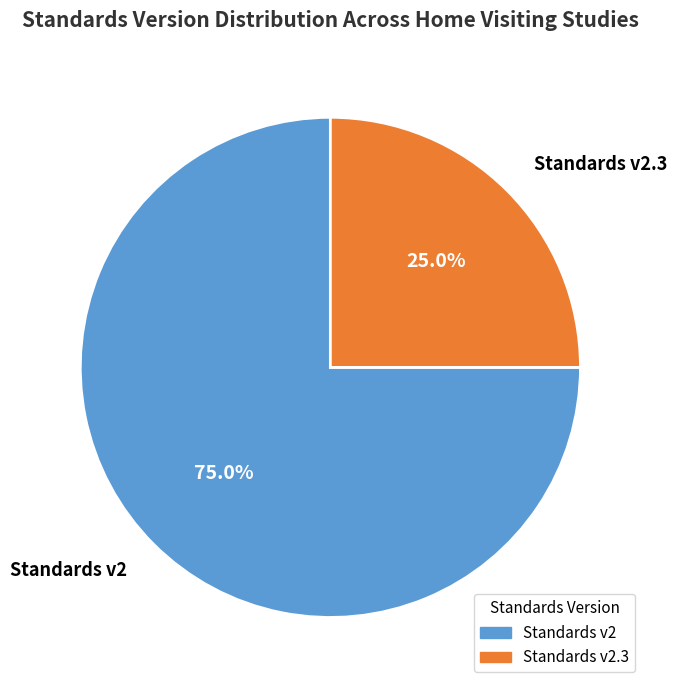

What is the smallest slice in the pie chart?

Standards v2.3